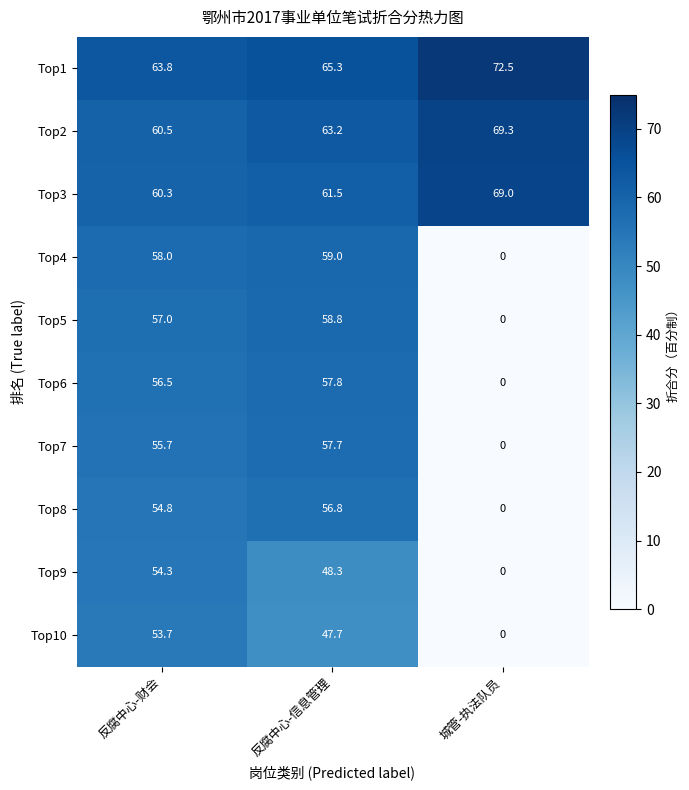

What is the average value of the Top6 series?

38.1